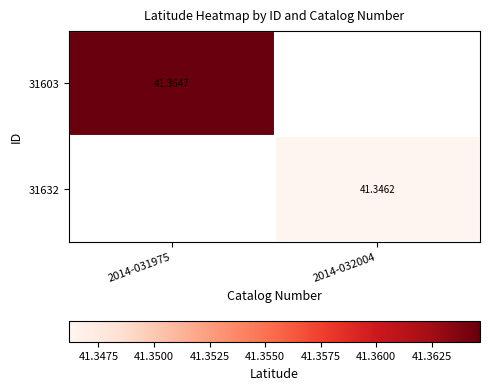

Is the value of 31632 at 2014-032004 greater than the value of 31603 at 2014-032004?

No